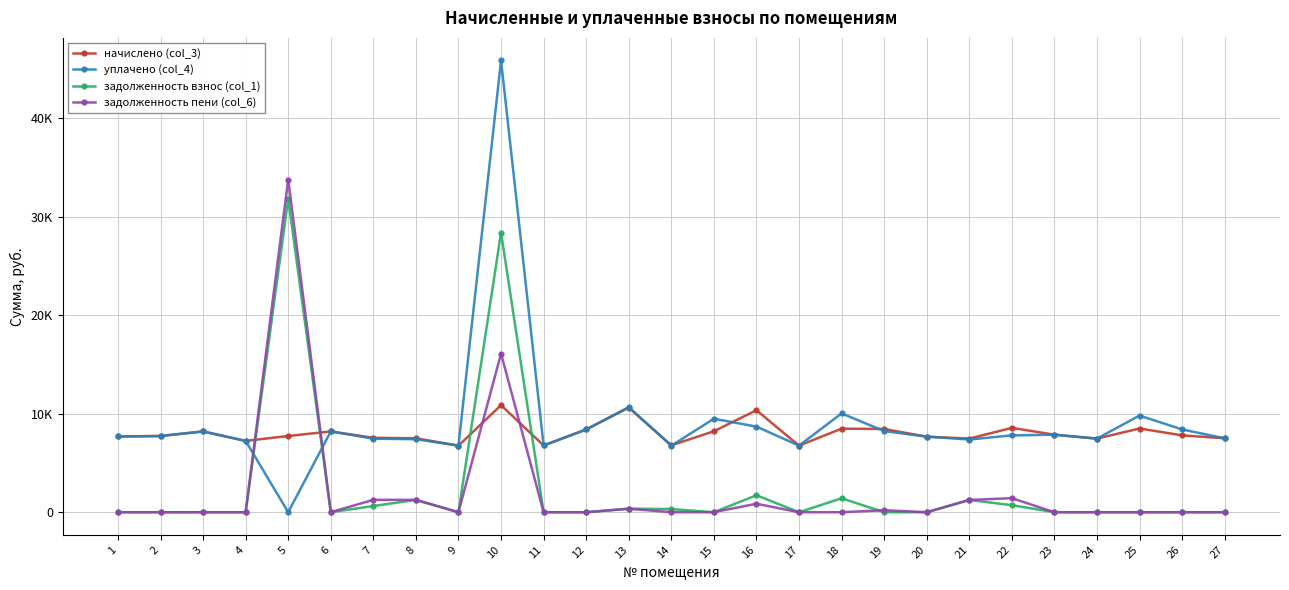

What are all the series names shown in the legend?

начислено (col_3), уплачено (col_4), задолженность взнос (col_1), задолженность пени (col_6)